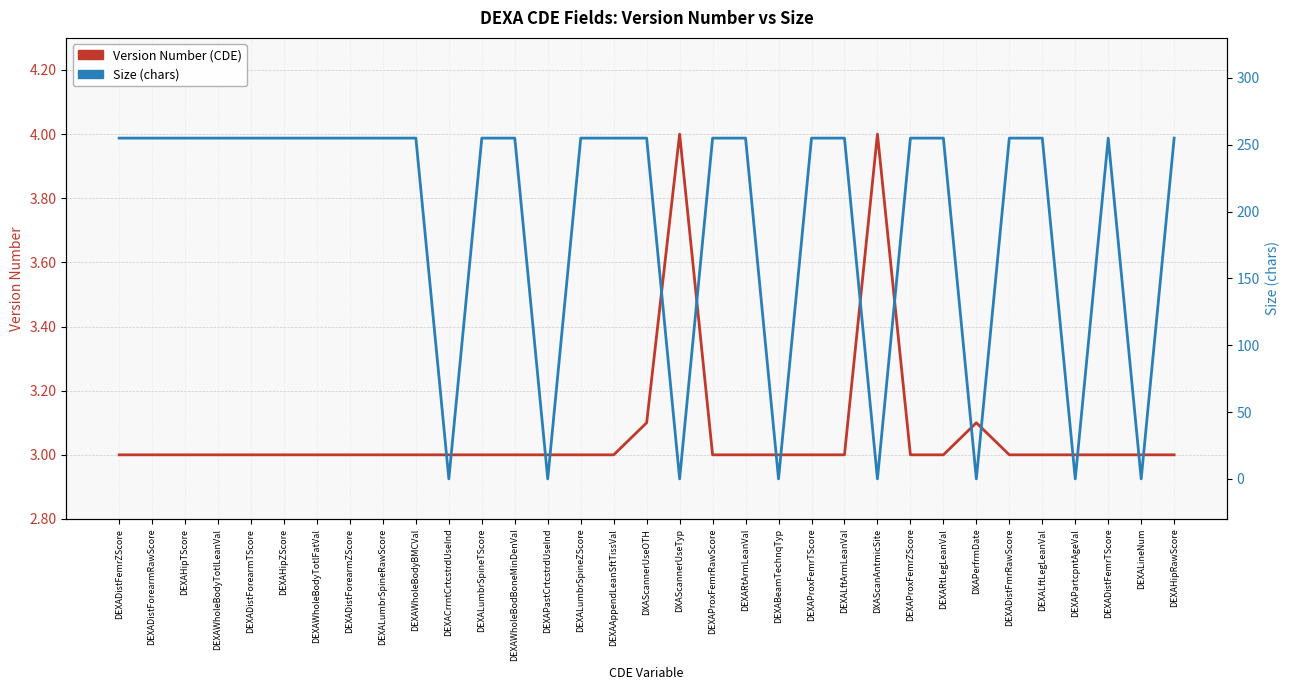

Between DEXADistFmrRawScore and DEXAPartcpntAgeVal, which series saw the biggest shift?

Size (chars)